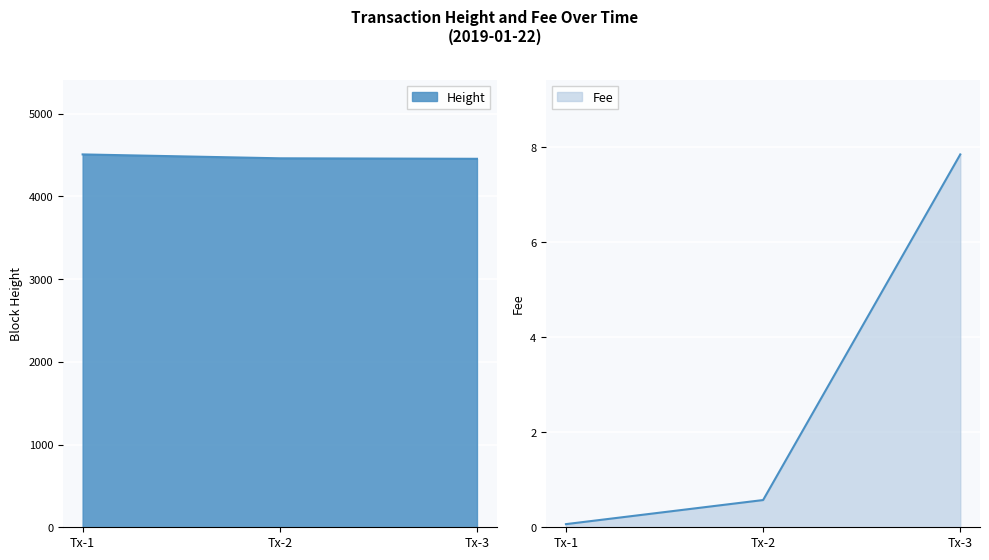

List the series in order of their peak value, highest first.

Height, Fee